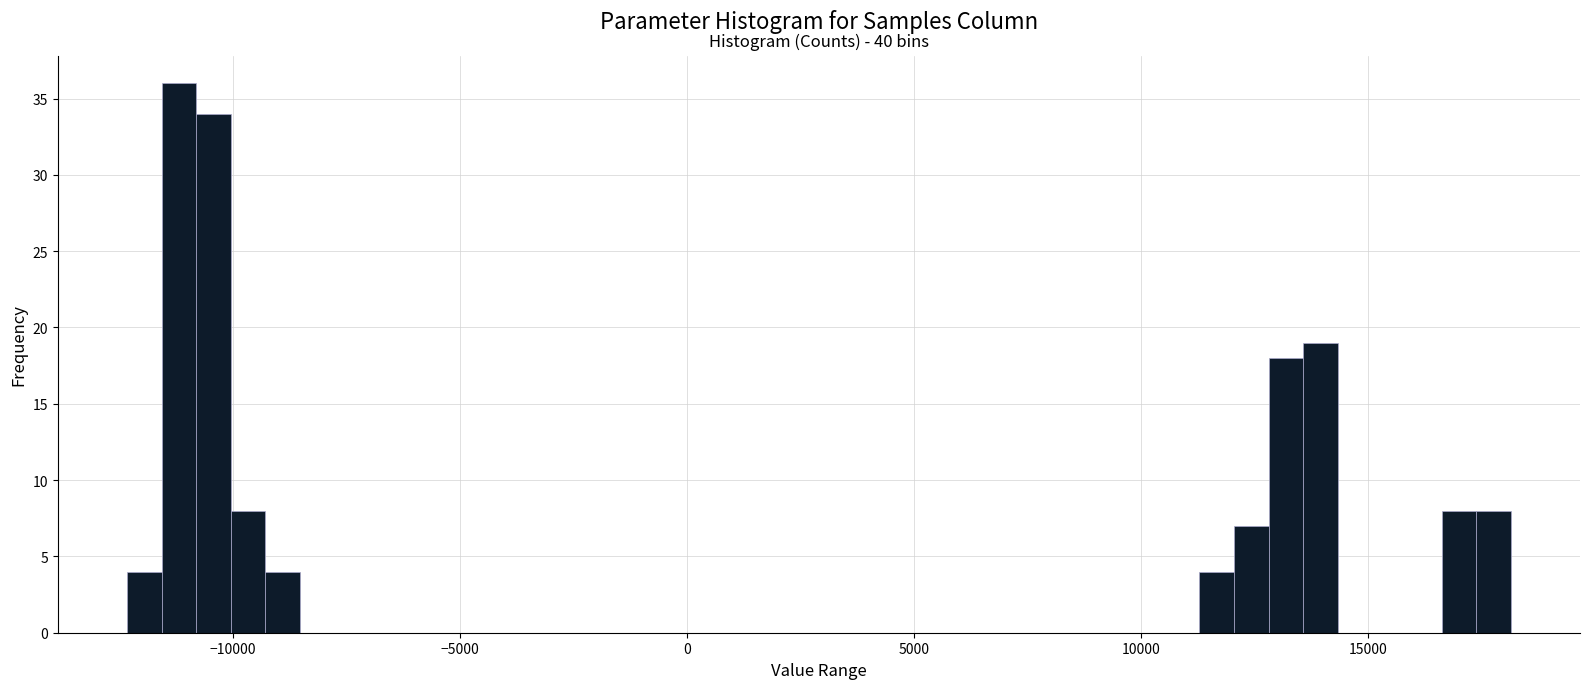

Read against the x-axis, roughly where is the centre of the tallest bar?

-11000